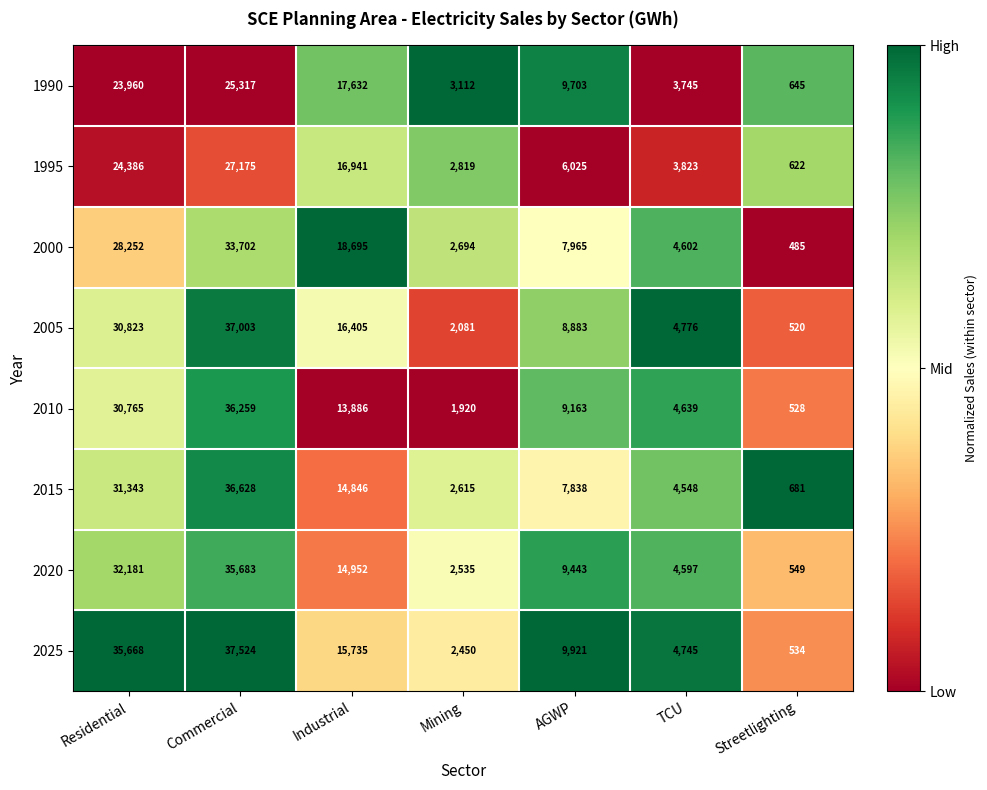

What is the spread (max minus min) of values at Streetlighting?

196